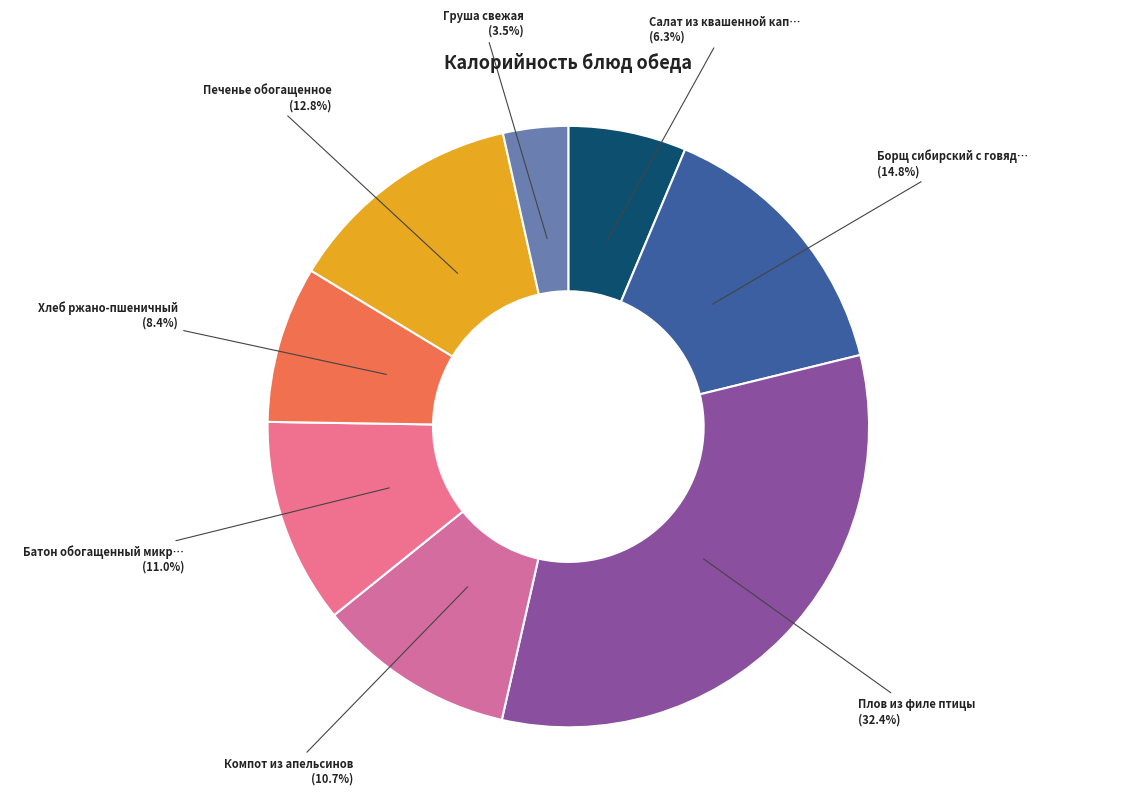

Which slice is the smallest?

Груша свежая